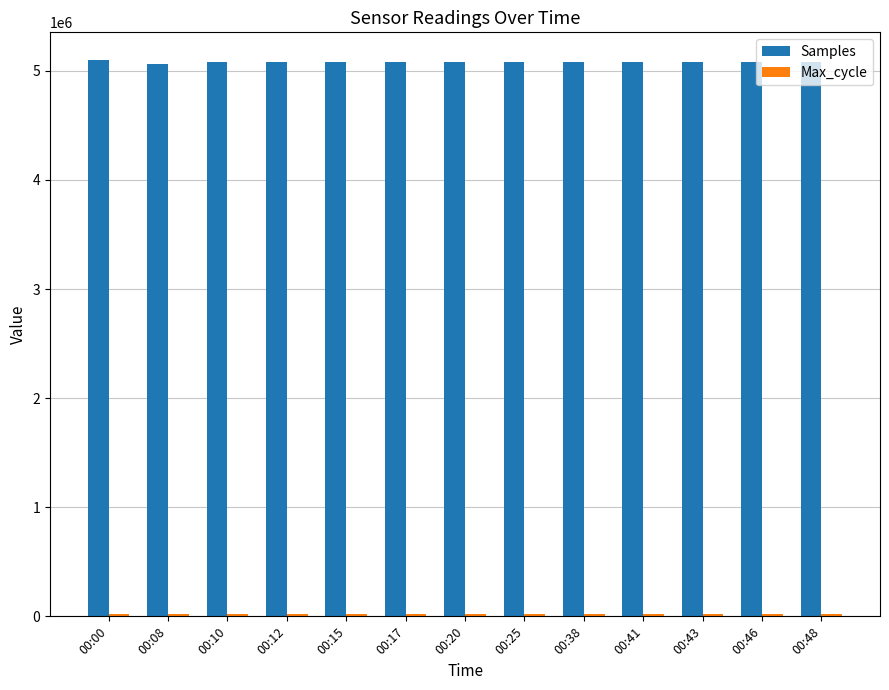

Which series has the largest range (max minus min)?

Samples